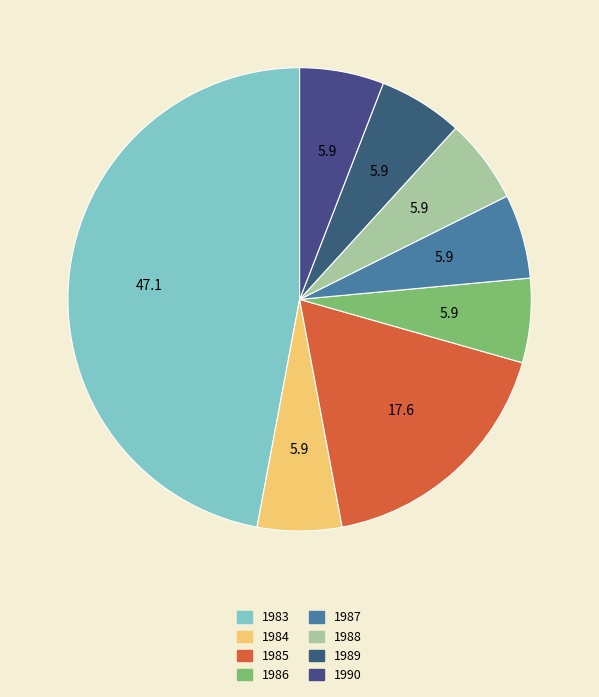

To the nearest percent, what percentage of the pie is 1990?

6%